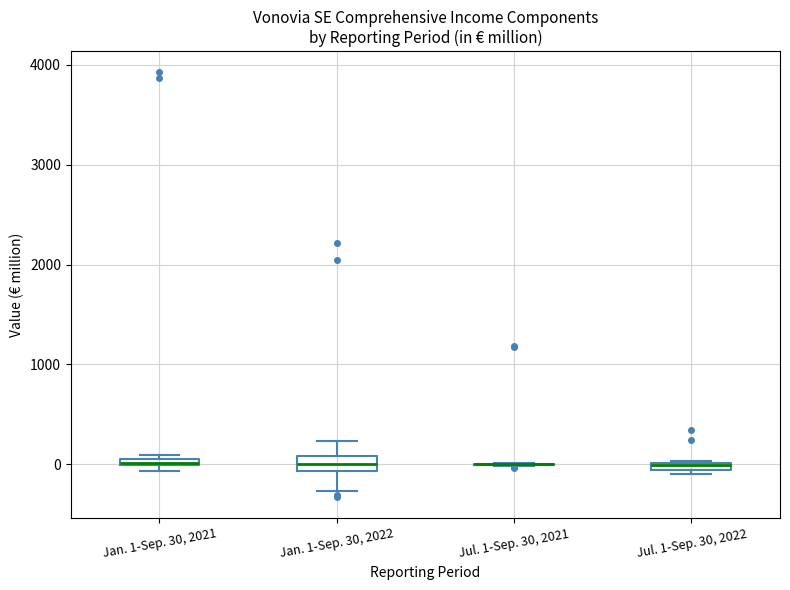

Where is the lower edge of the box for Jul. 1-Sep. 30, 2022 on the y-axis? The values are not printed on the chart, so give them approximately, as read against the axis.

-100